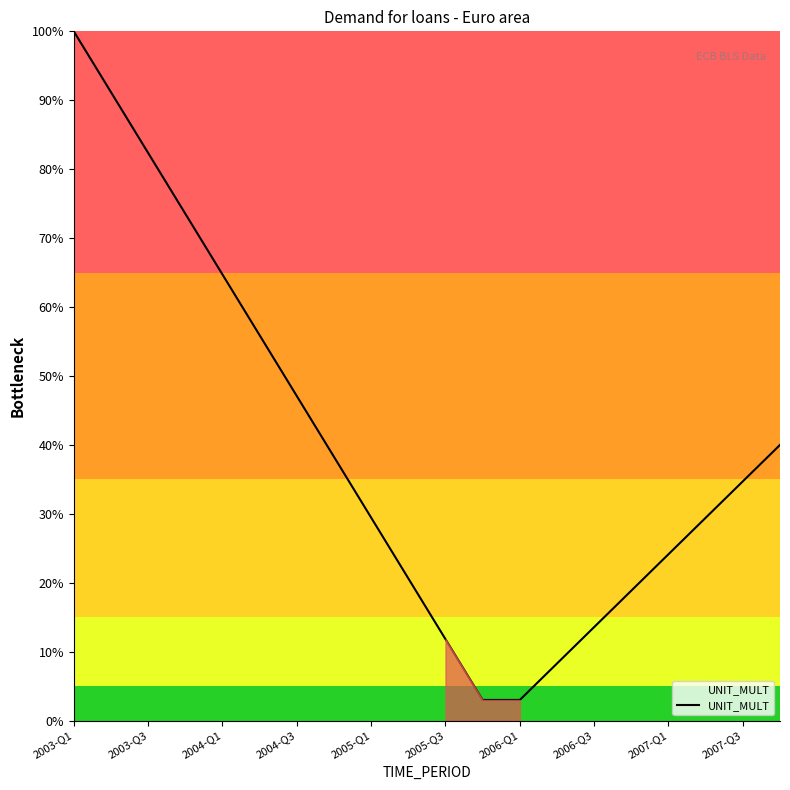

What is the maximum value shown in the chart?

100.0